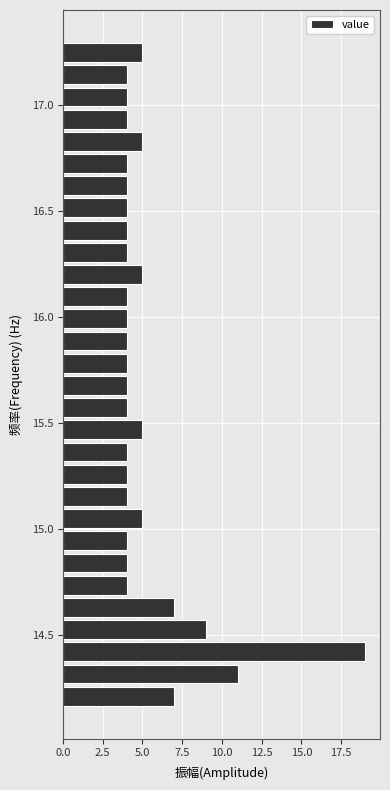

Read against the y-axis, roughly where is the centre of the longest bar?

14.40